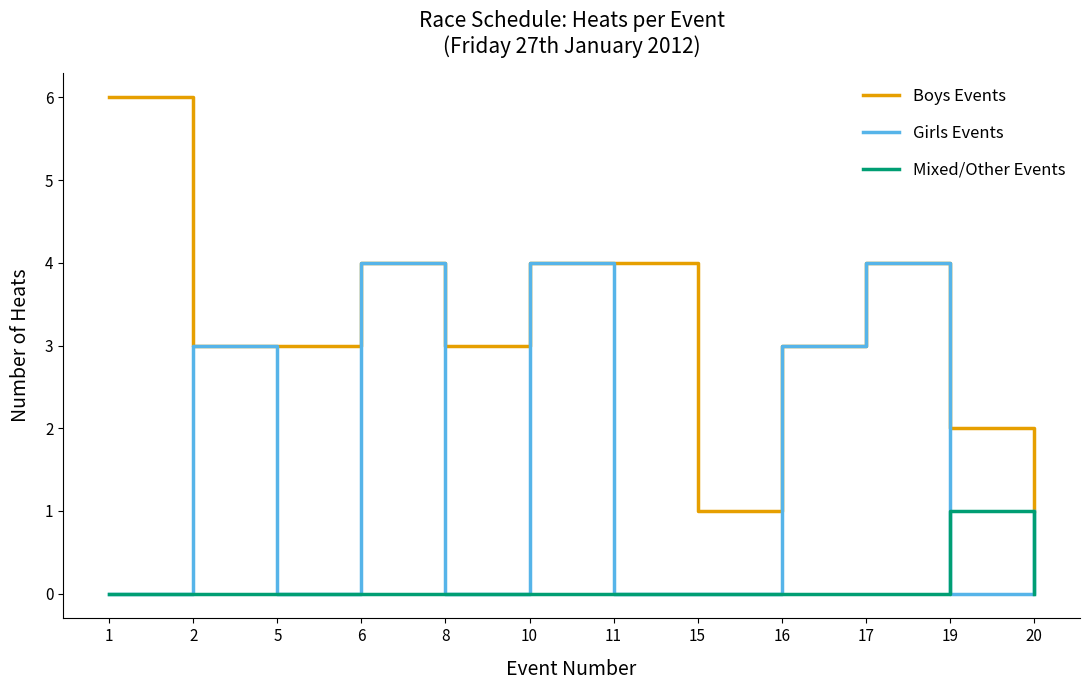

True or false: Boys Events has a value of 7 at 11.

False